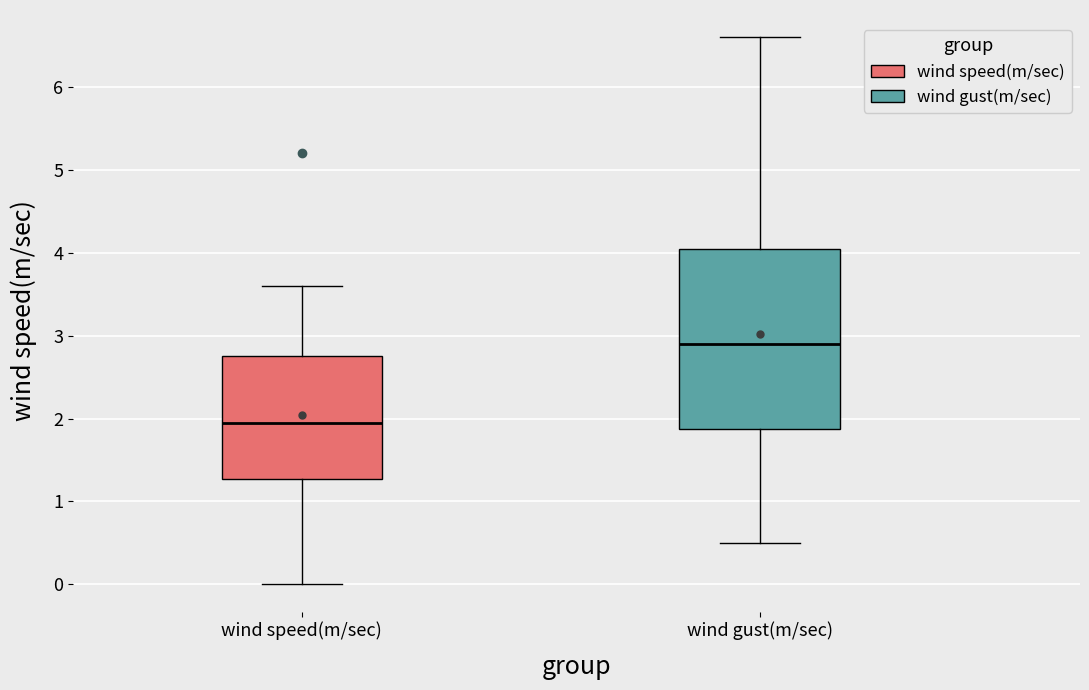

Which box is the tallest, from its lower edge to its upper edge?

wind gust(m/sec)